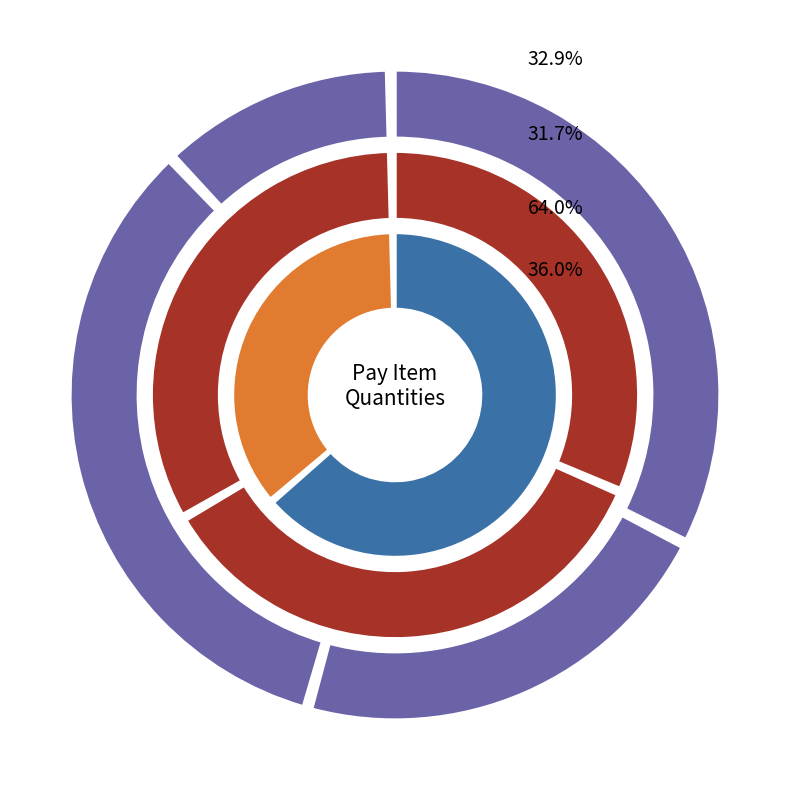

Between Furnished Excavation and Combination Concrete Curb and Gutter, which is larger?

Combination Concrete Curb and Gutter